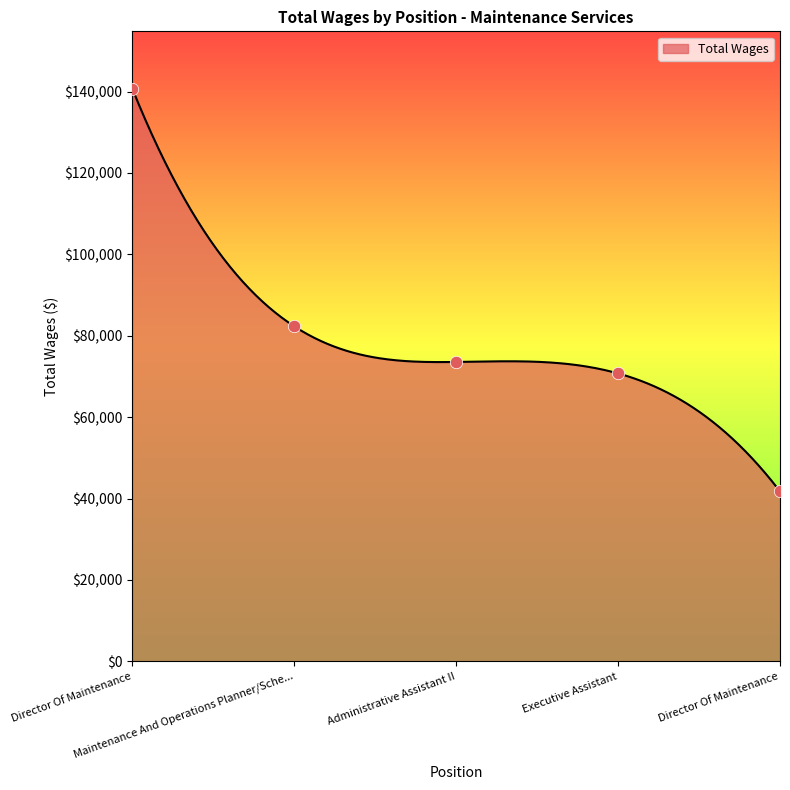

Which has a higher value, Executive Assistant or Director Of Maintenance?

Executive Assistant